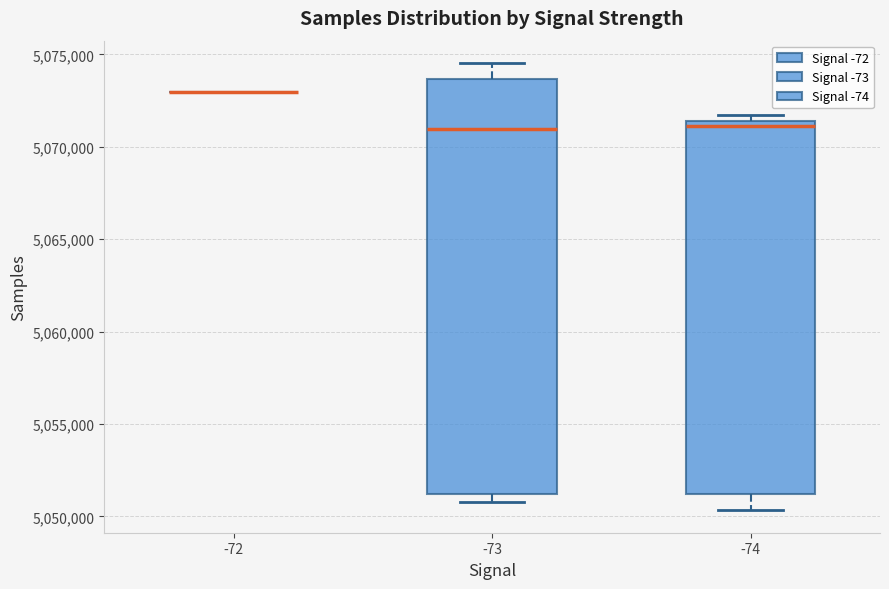

Reading left to right, transcribe this box plot: for each box, give where its median line is, the range the box spans, and where its two whiskers end, as read against the y-axis. The values are not printed on the chart, so give them approximately, as read against the axis.

-72: box collapsed to a line at 5073000, whiskers 5073000 to 5073000
-73: median 5071000, box 5051000 to 5073500, whiskers 5051000 (just below the box's lower edge) to 5074500
-74: median 5071000, box 5051000 to 5071500, whiskers 5050500 to 5071500 (just above the box's upper edge)